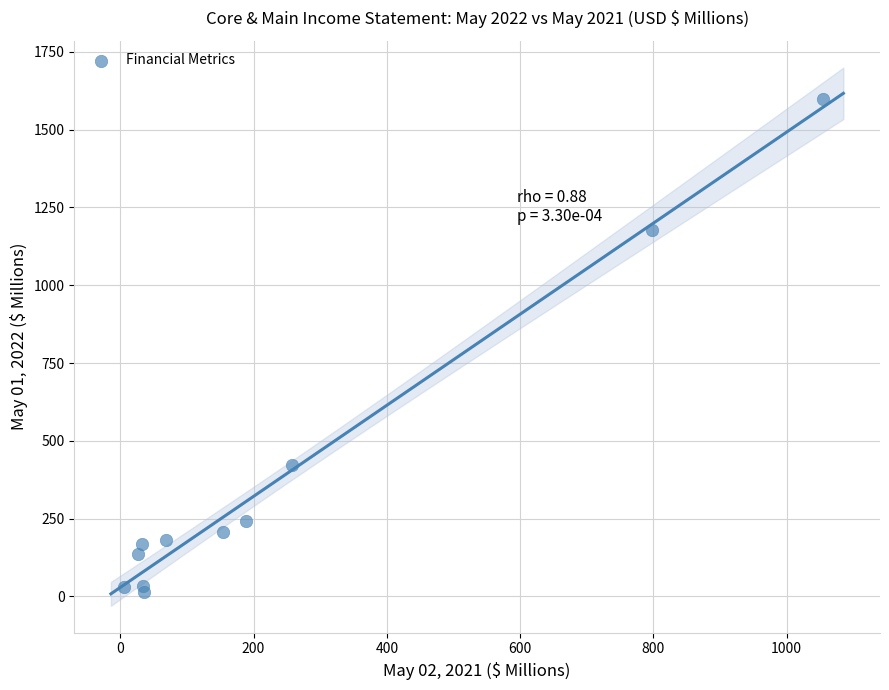

What is the average Y value?

382